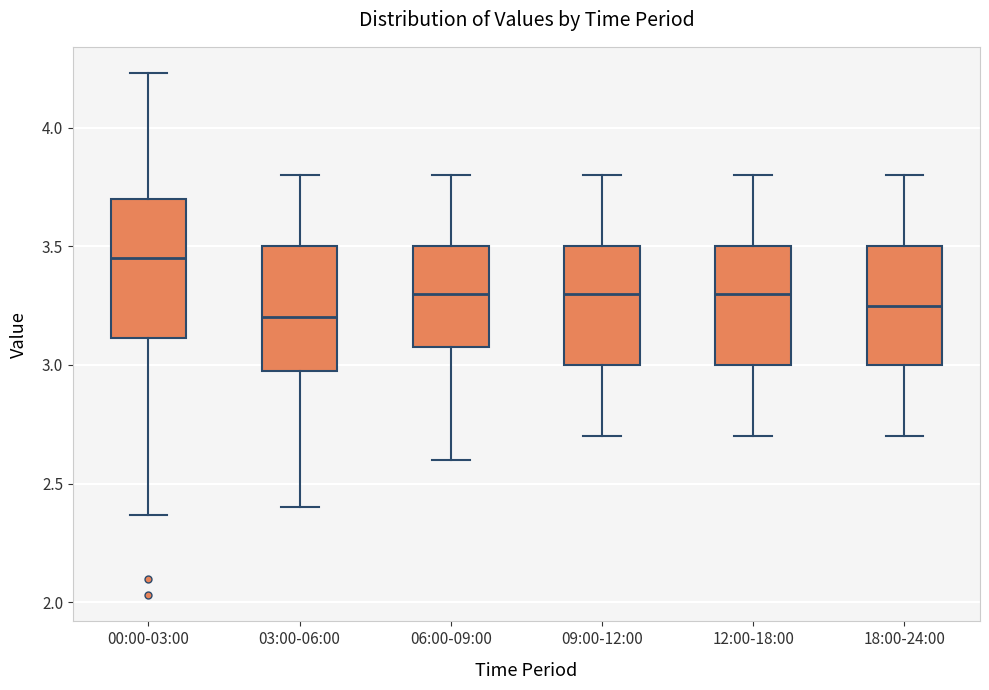

Reading left to right, transcribe this box plot: for each box, give where its median line is, the range the box spans, and where its two whiskers end, as read against the y-axis. The values are not printed on the chart, so give them approximately, as read against the axis.

00:00-03:00: median 3.45, box 3.10 to 3.70, whiskers 2.35 to 4.25
03:00-06:00: median 3.20, box 3.00 to 3.50, whiskers 2.40 to 3.80
06:00-09:00: median 3.30, box 3.10 to 3.50, whiskers 2.60 to 3.80
09:00-12:00: median 3.30, box 3.00 to 3.50, whiskers 2.70 to 3.80
12:00-18:00: median 3.30, box 3.00 to 3.50, whiskers 2.70 to 3.80
18:00-24:00: median 3.25, box 3.00 to 3.50, whiskers 2.70 to 3.80